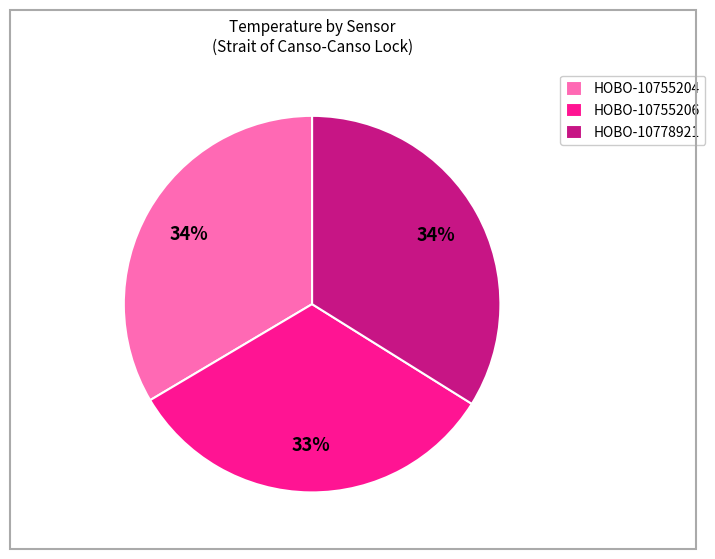

Approximately how many times larger is the value at HOBO-10755206 compared to HOBO-10755204?

1.0